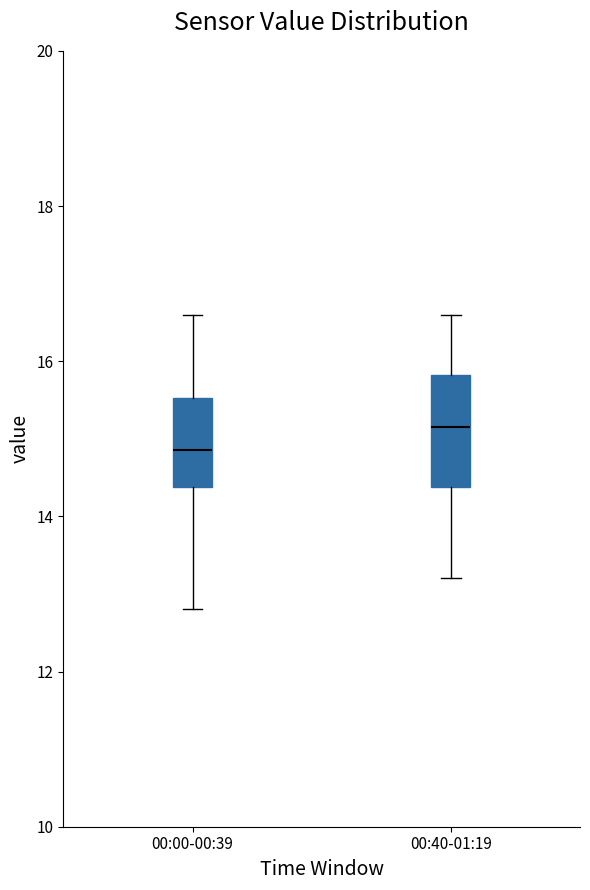

Reading left to right, read every box against the y-axis: the position of its median line, the range the box covers, and the ends of its whiskers. The values are not printed on the chart, so give them approximately, as read against the axis.

00:00-00:39: median 14.8, box 14.4 to 15.6, whiskers 12.8 to 16.6
00:40-01:19: median 15.2, box 14.4 to 15.8, whiskers 13.2 to 16.6